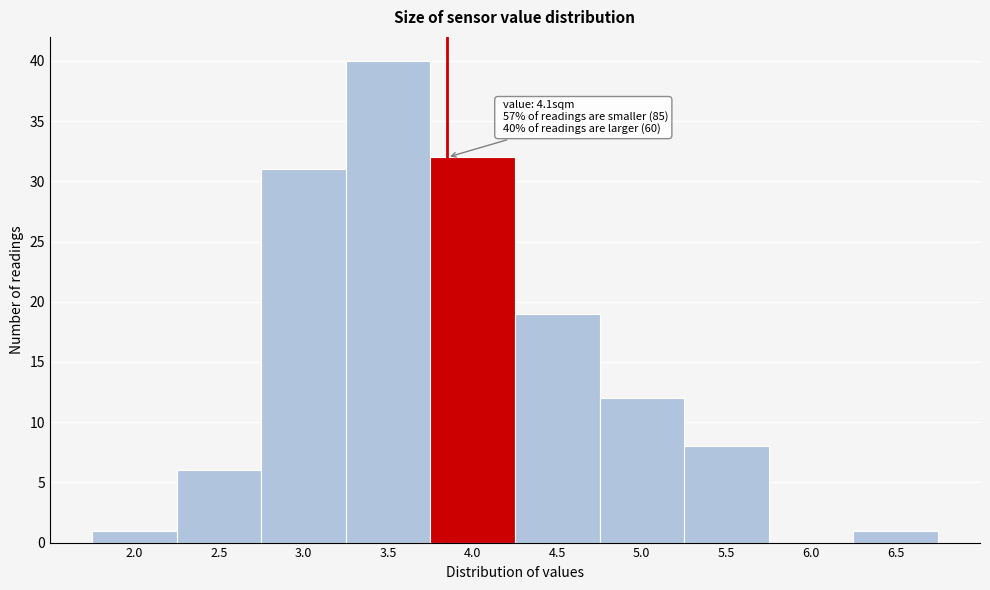

Reading right to left, what are all the values shown in this chart?

6.5=1	6.0=0	5.5=8	5.0=12	4.5=19	4.0=32	3.5=40	3.0=31	2.5=6	2.0=1